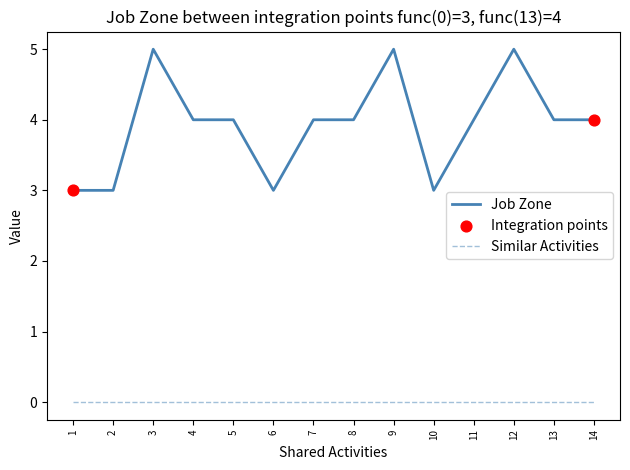

Which series has the widest spread of values?

Job Zone